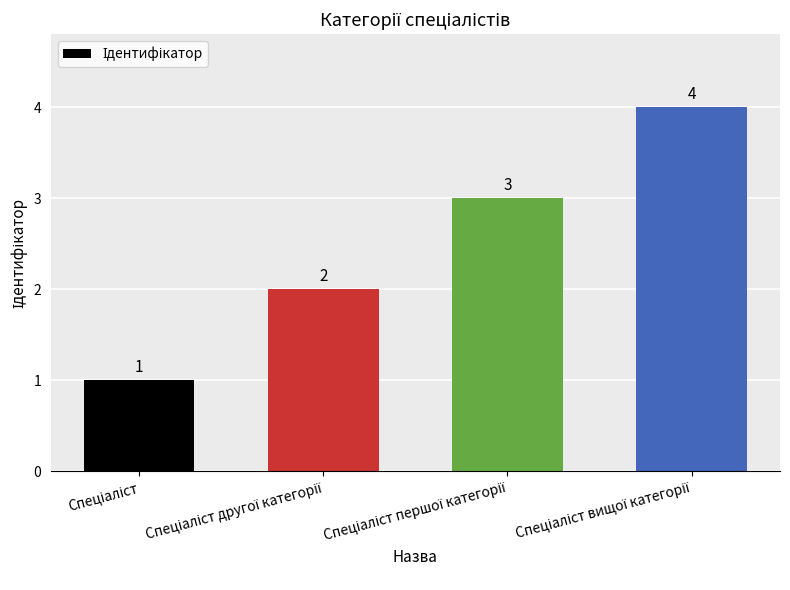

How many values are between 2 and 4?

3